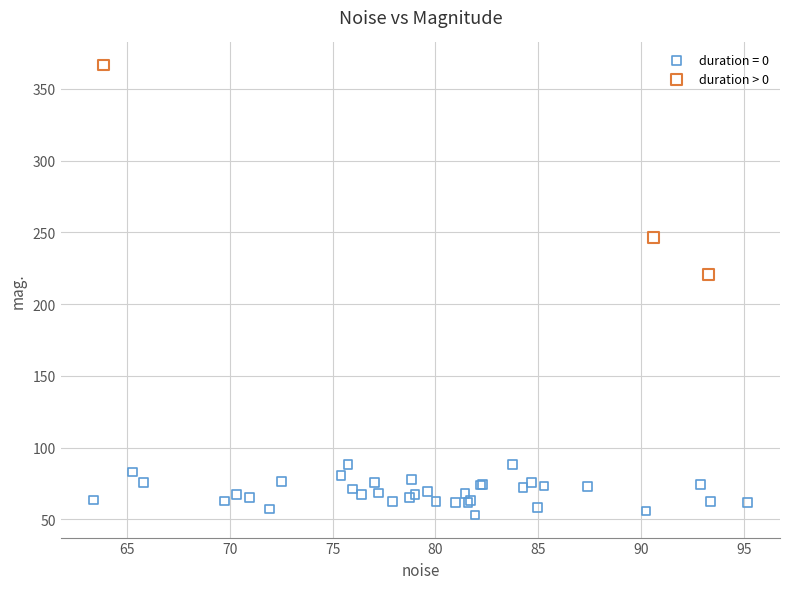

Which series contains the highest Y value?

duration > 0